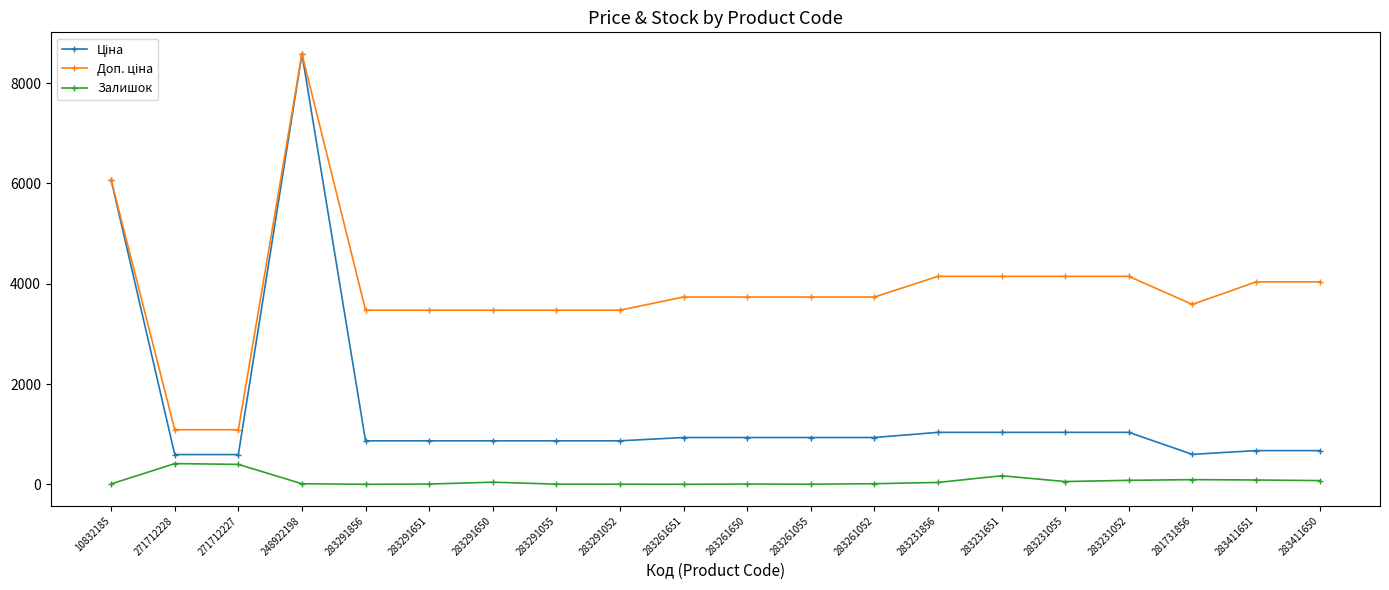

The Залишок series shows 56.0 at 283231055. True or false?

True